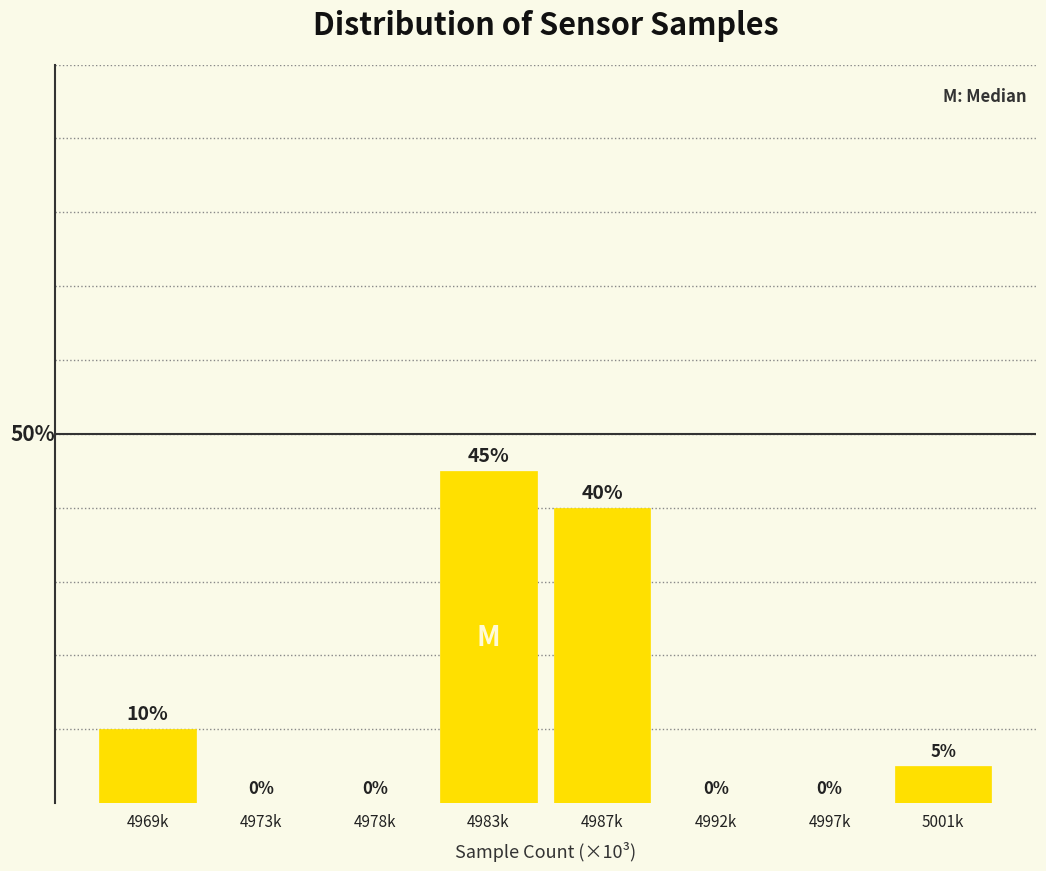

Which has a higher value, 5001k or 4983k?

4983k